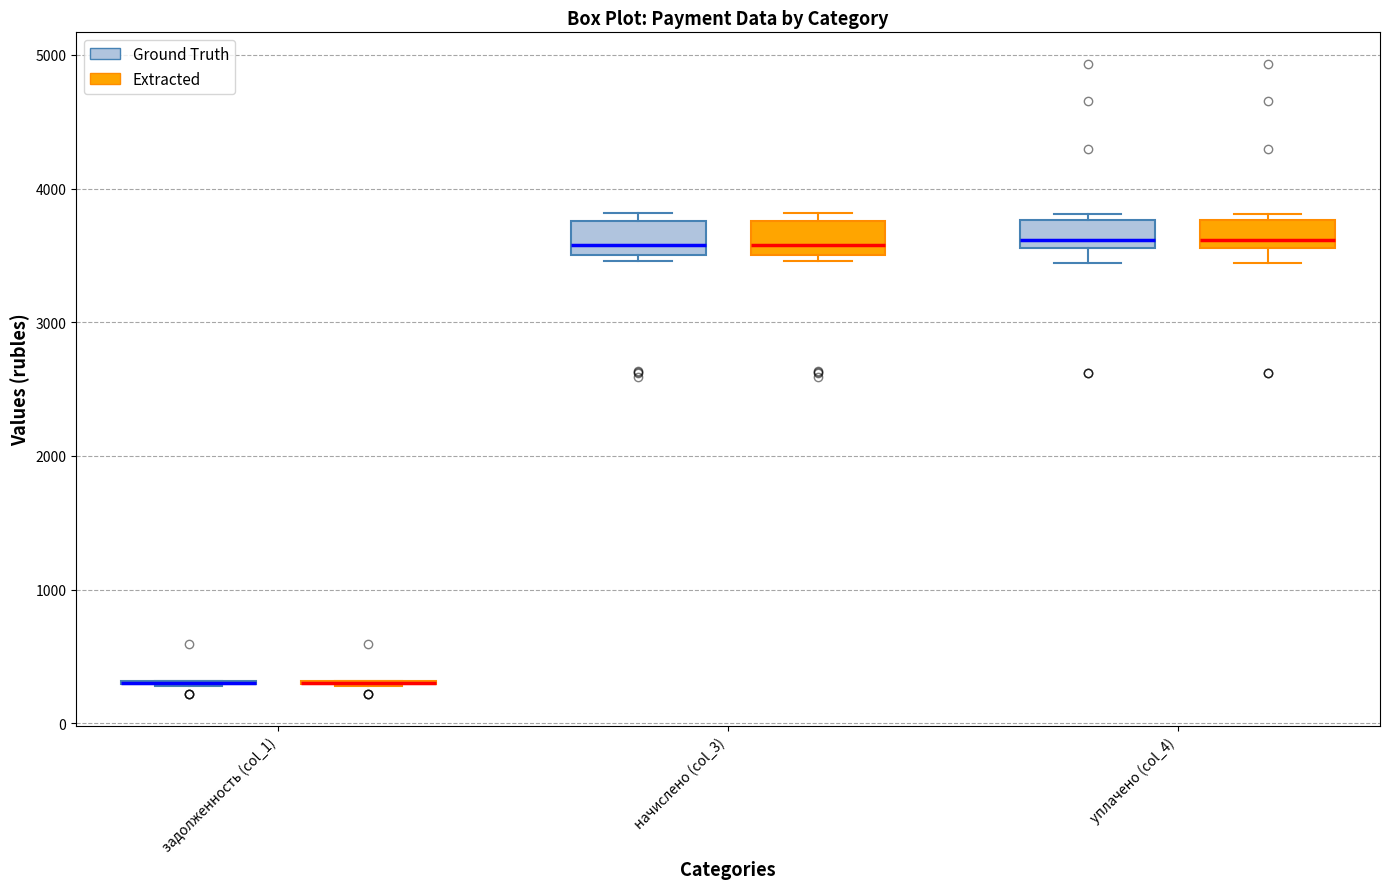

Reading left to right, transcribe this box plot: for each box, give where its median line is, the range the box spans, and where its two whiskers end, as read against the y-axis. The values are not printed on the chart, so give them approximately, as read against the axis.

задолженность (col_1) (Ground Truth): box collapsed to a line at 300, whiskers 300 to 300
задолженность (col_1) (Extracted): box collapsed to a line at 300, whiskers 300 to 300
начислено (col_3) (Ground Truth): median 3600, box 3500 to 3800, whiskers 3500 (just below the box's lower edge) to 3800 (just above the box's upper edge)
начислено (col_3) (Extracted): median 3600, box 3500 to 3800, whiskers 3500 (just below the box's lower edge) to 3800 (just above the box's upper edge)
уплачено (col_4) (Ground Truth): median 3600 (just above the box's lower edge), box 3600 to 3800, whiskers 3400 to 3800 (just above the box's upper edge)
уплачено (col_4) (Extracted): median 3600 (just above the box's lower edge), box 3600 to 3800, whiskers 3400 to 3800 (just above the box's upper edge)